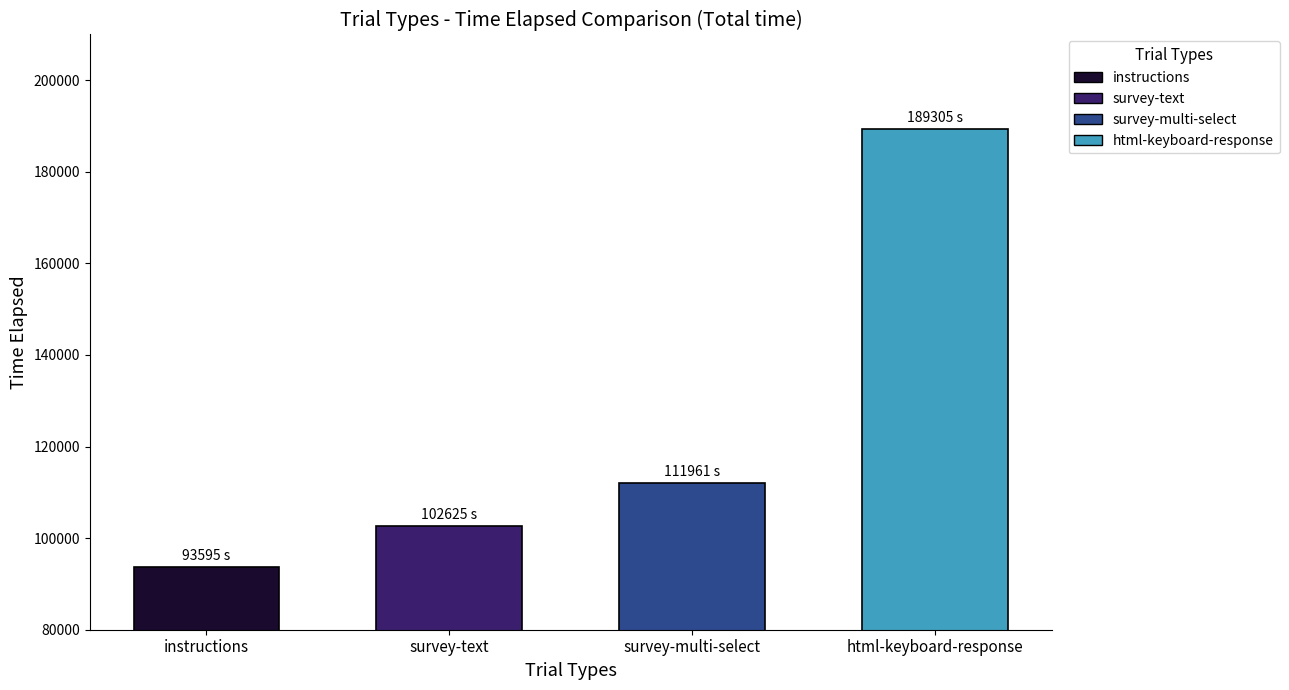

Are the bars horizontal?

No